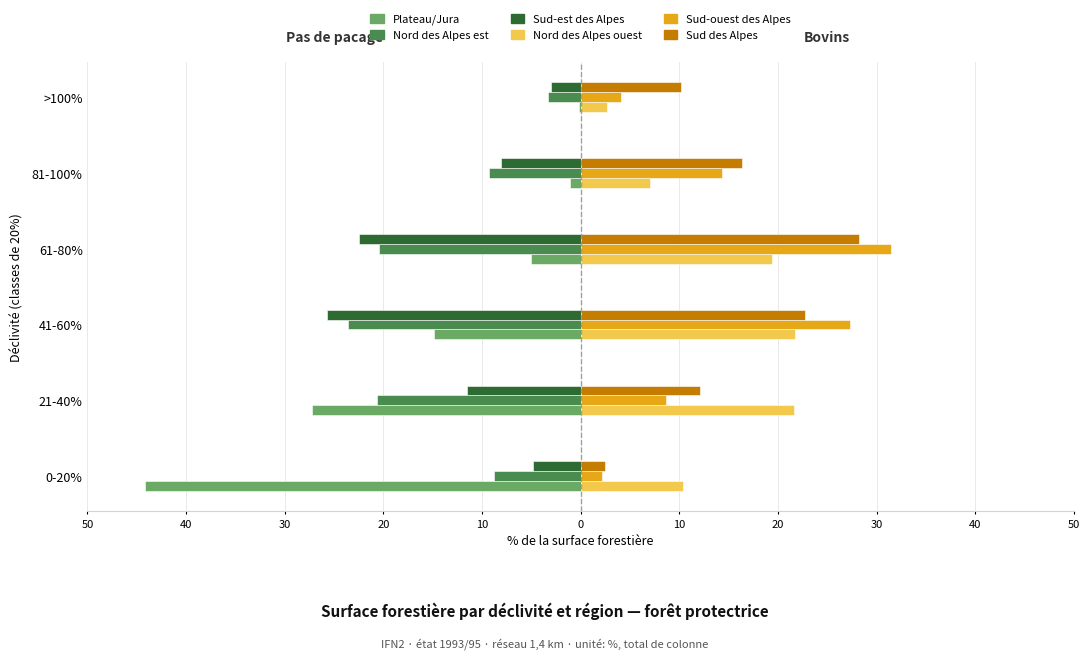

What is the value of the Plateau/Jura bar at the 6th from the left?

-0.2